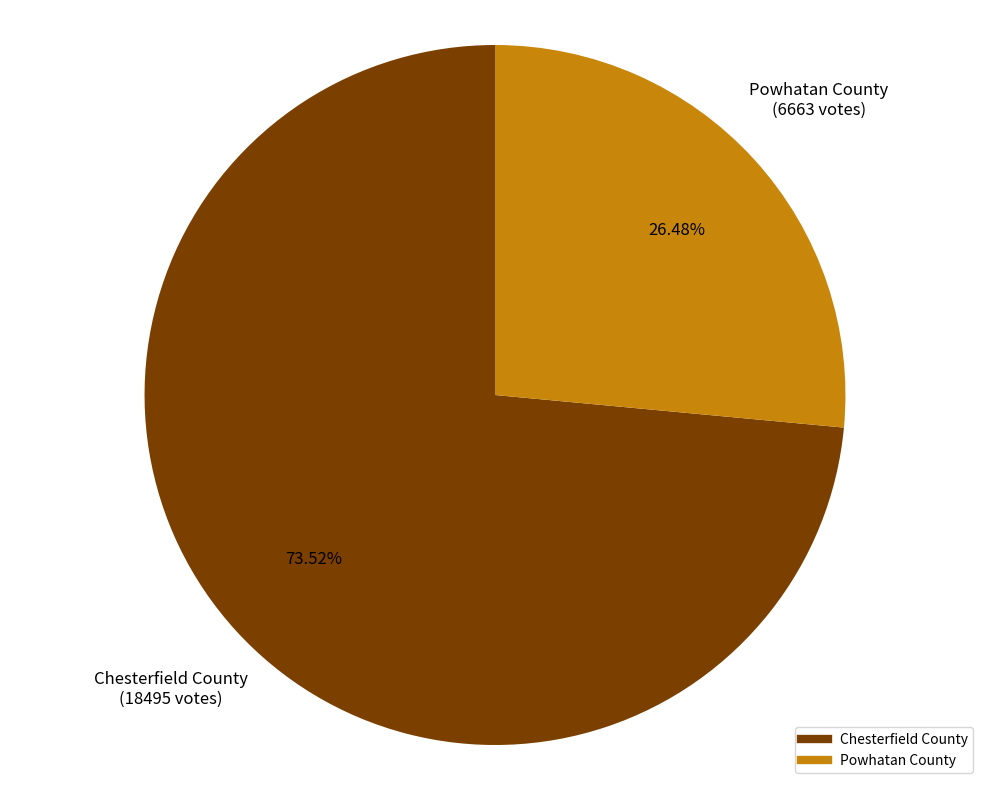

Which has a higher value, Chesterfield County or Powhatan County?

Chesterfield County